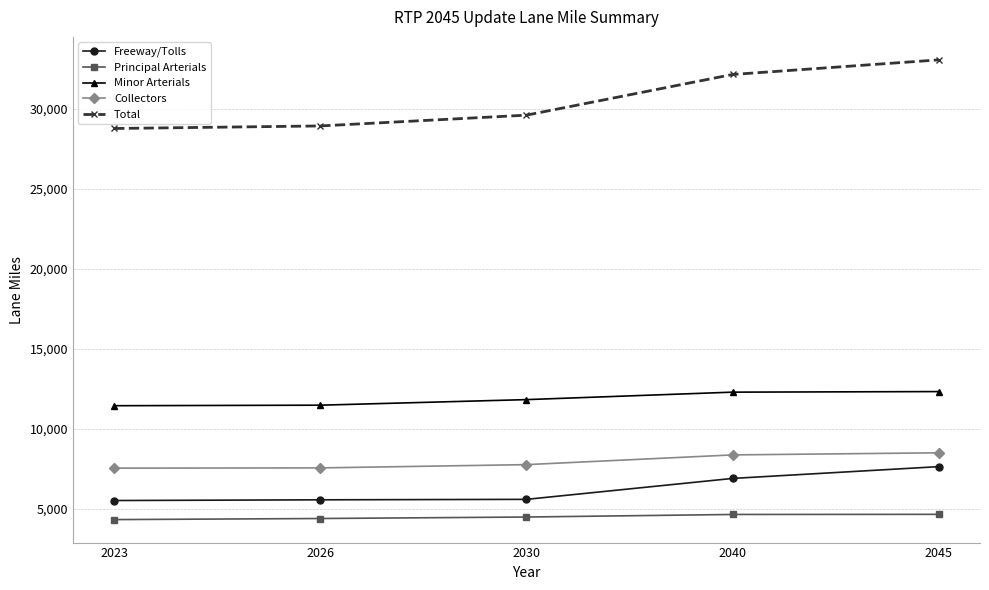

Which series has the largest total across all categories?

Total